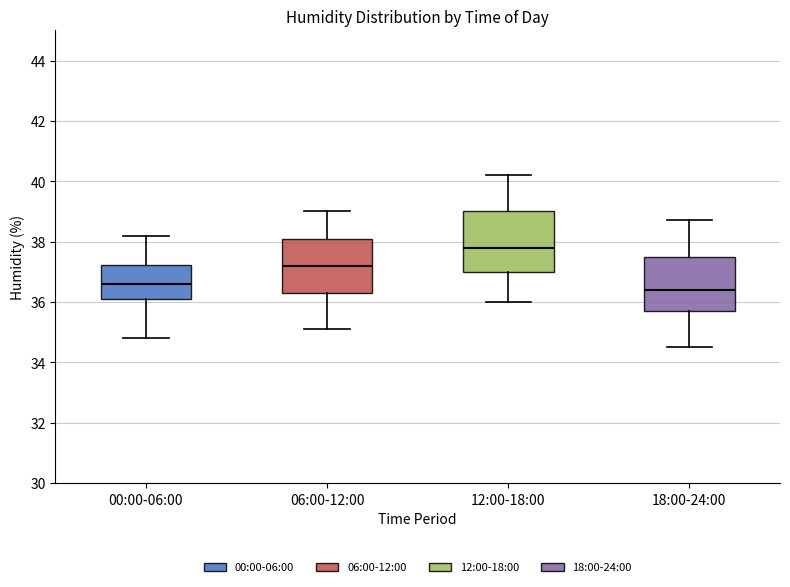

Which box has the lowest median line?

18:00-24:00